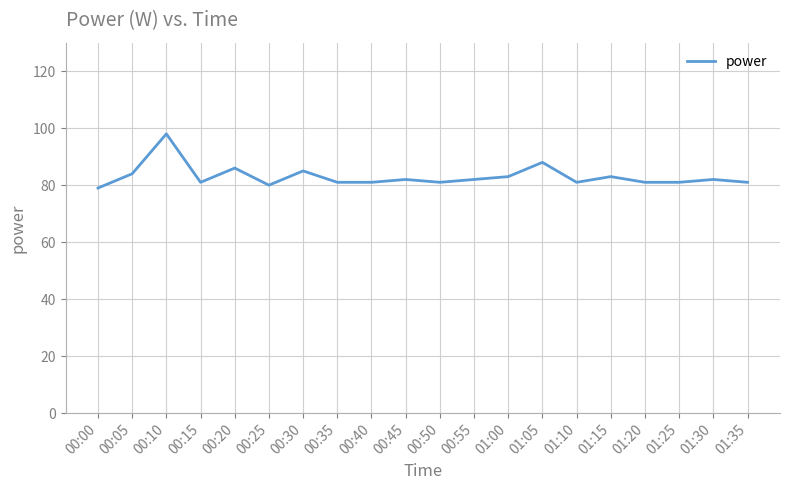

Is this an area chart (filled region under the line)?

No